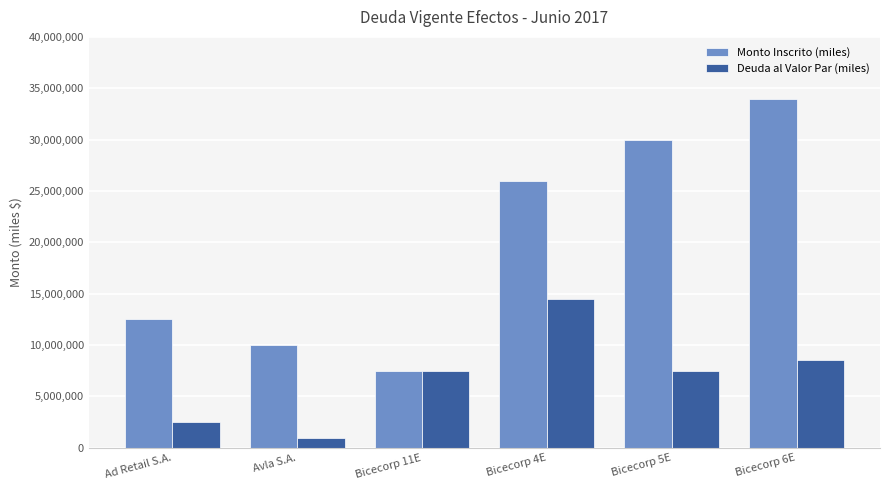

What is the difference between the maximum and second lowest values in the Monto Inscrito (miles) series?

24000000